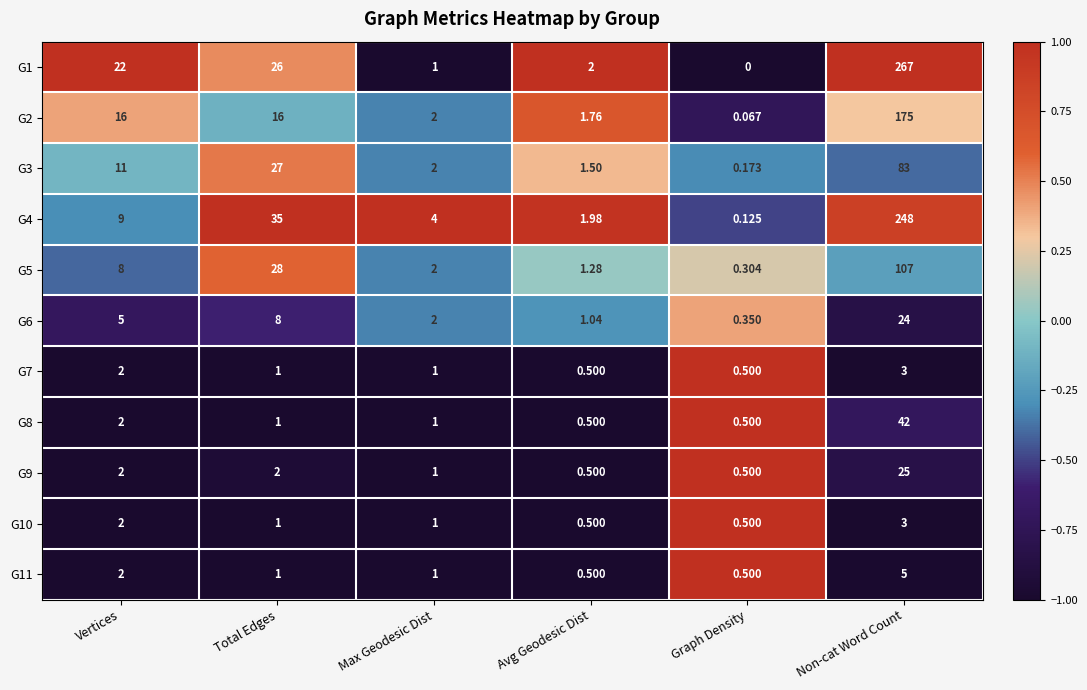

Which label corresponds to the largest value in the chart?

Non-cat Word Count